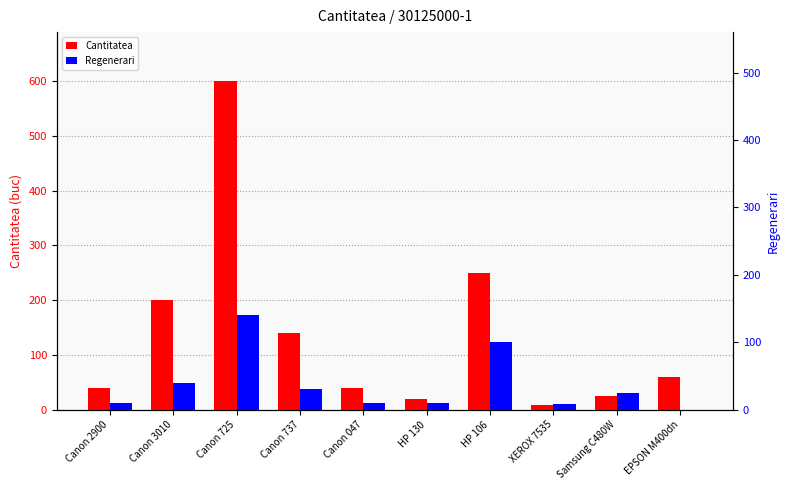

How many bars are there in each group?

2